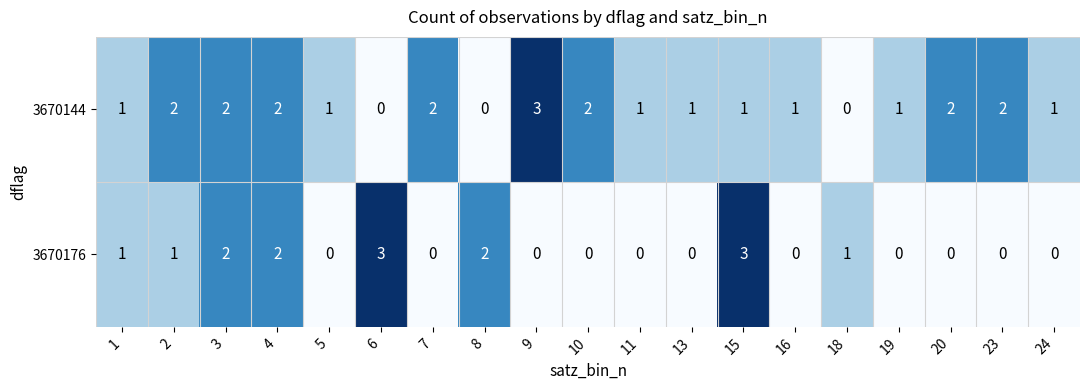

How many positive values does the 3670176 series have?

8